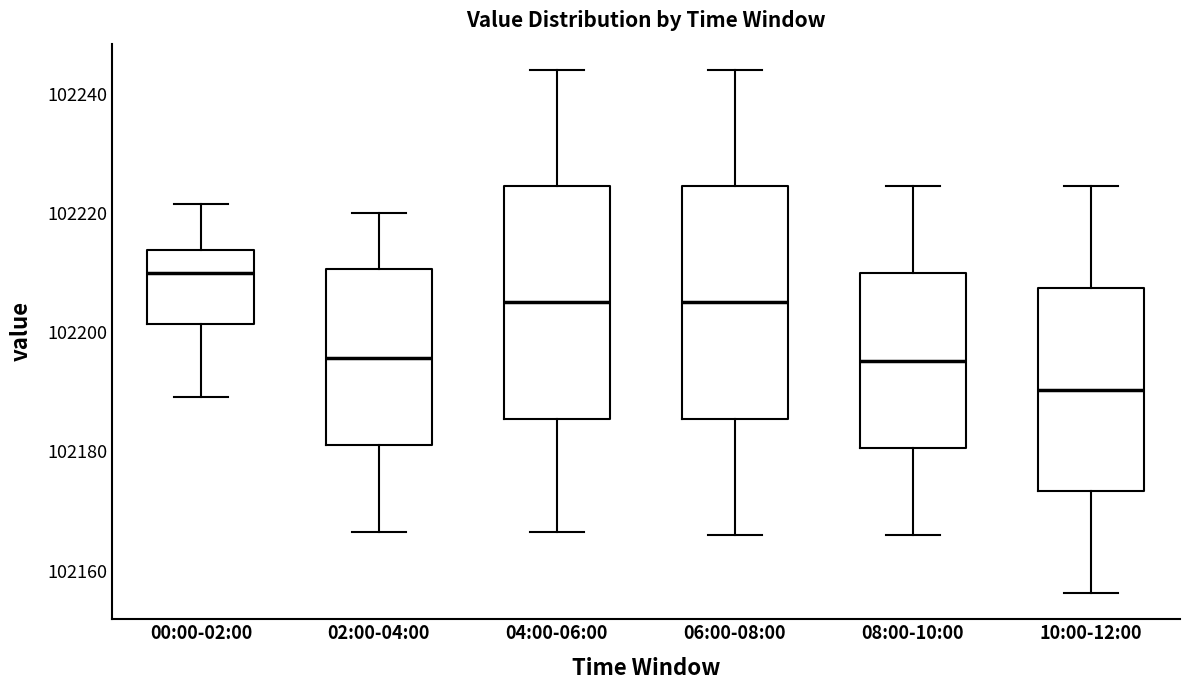

Reading left to right, read every box against the y-axis: the position of its median line, the range the box covers, and the ends of its whiskers. The values are not printed on the chart, so give them approximately, as read against the axis.

00:00-02:00: median 102210, box 102202 to 102214, whiskers 102190 to 102222
02:00-04:00: median 102196, box 102182 to 102210, whiskers 102166 to 102220
04:00-06:00: median 102206, box 102186 to 102224, whiskers 102166 to 102244
06:00-08:00: median 102206, box 102186 to 102224, whiskers 102166 to 102244
08:00-10:00: median 102196, box 102180 to 102210, whiskers 102166 to 102224
10:00-12:00: median 102190, box 102174 to 102208, whiskers 102156 to 102224